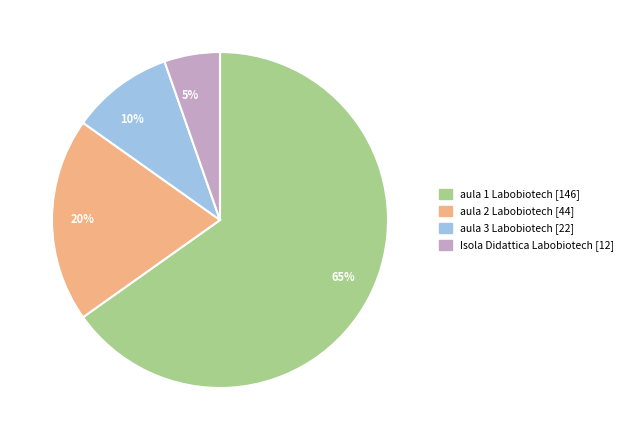

Between 5% and 10%, which is larger?

10%